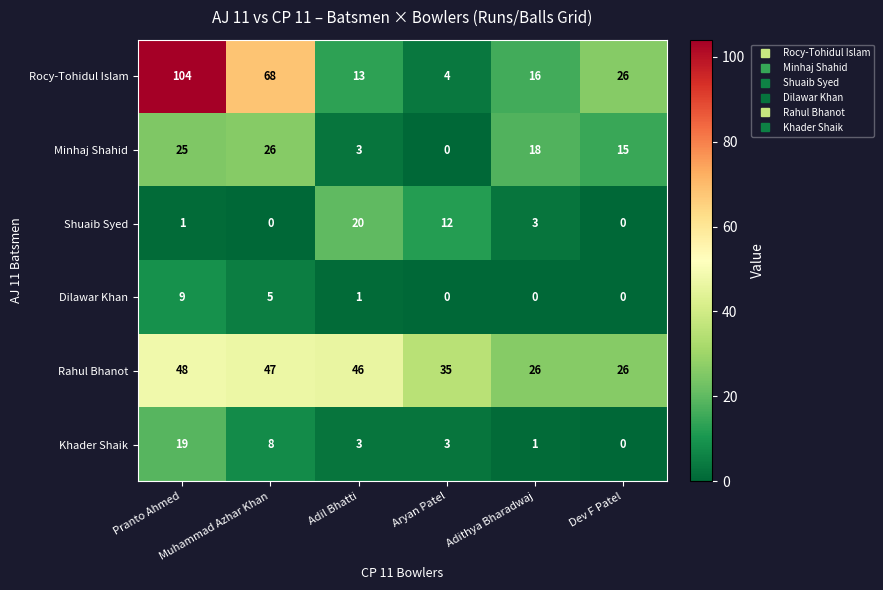

What is the greatest value displayed?

104